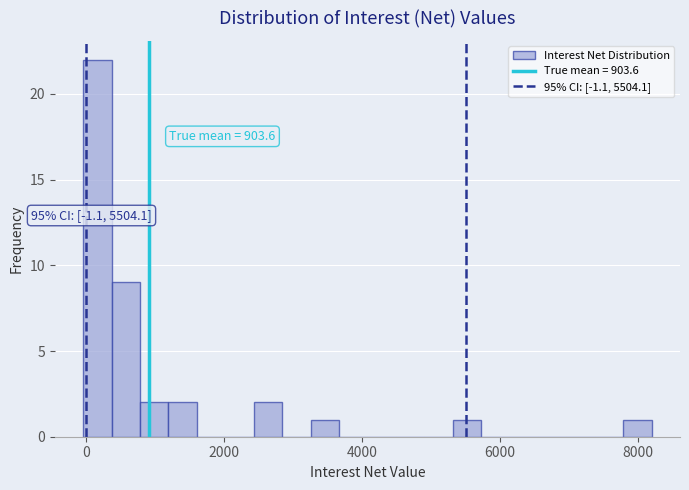

Around what value on the x-axis is the tallest bar? Give the approximate position of its centre, as read against the axis.

200